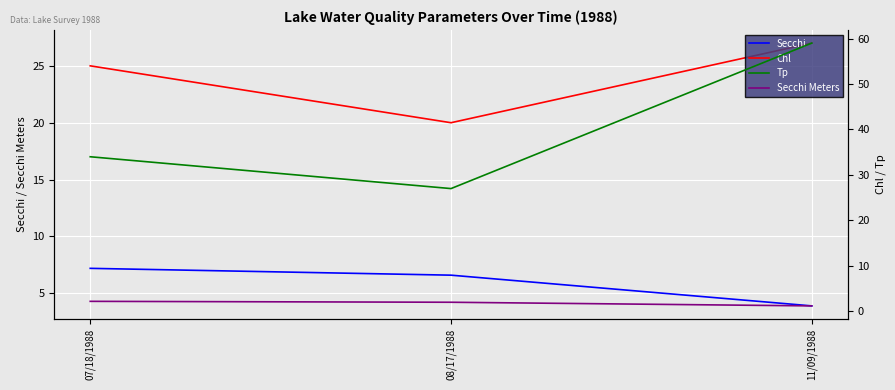

What is the average value of the Secchi Meters series?

1.8